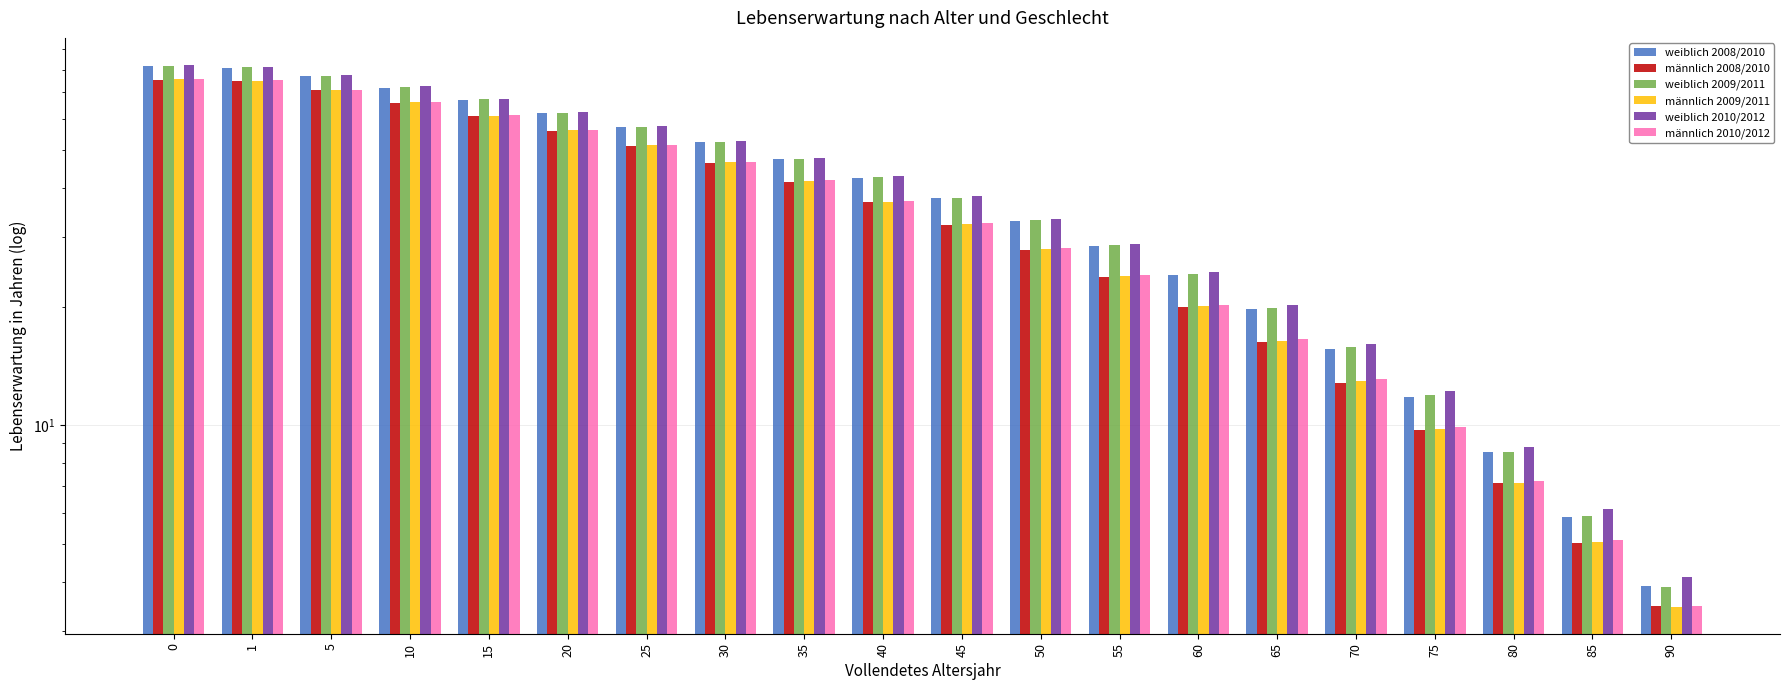

What is the value of the weiblich 2010/2012 bar at the 15th from the left?

20.2